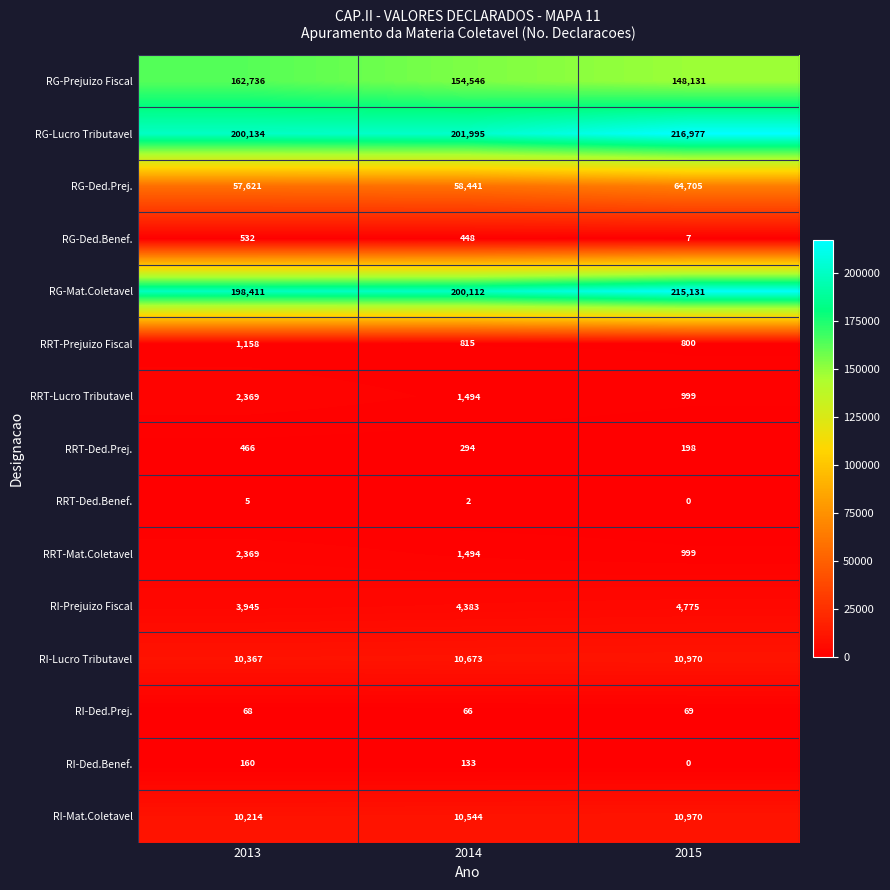

Count the number of data series in this chart.

15